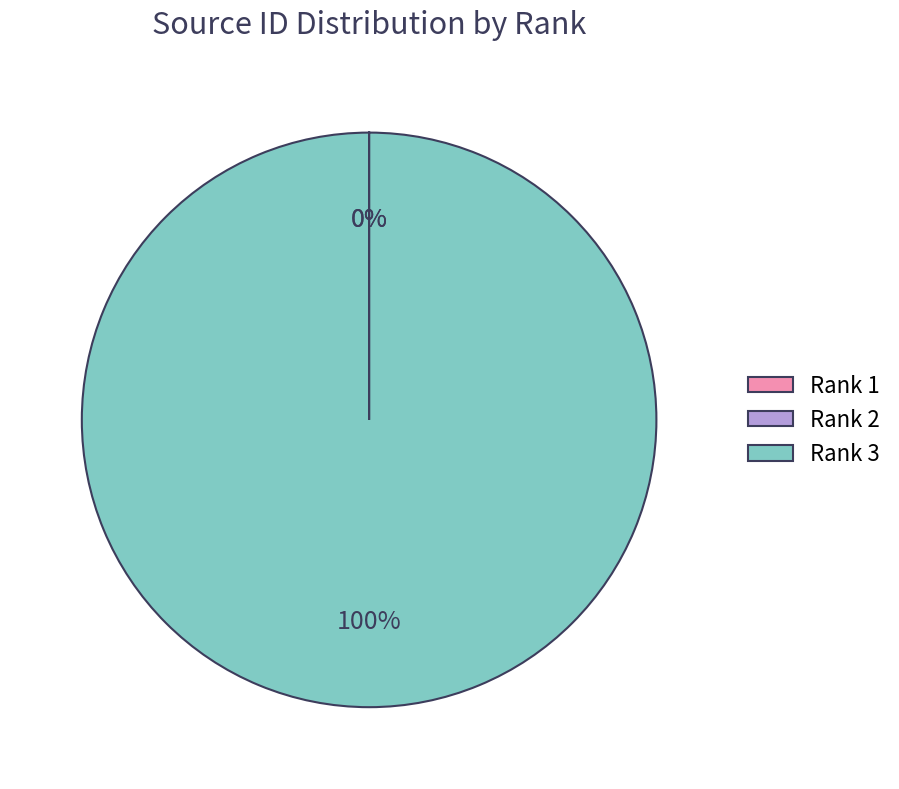

Which slice represents more than half of the pie?

Rank 3